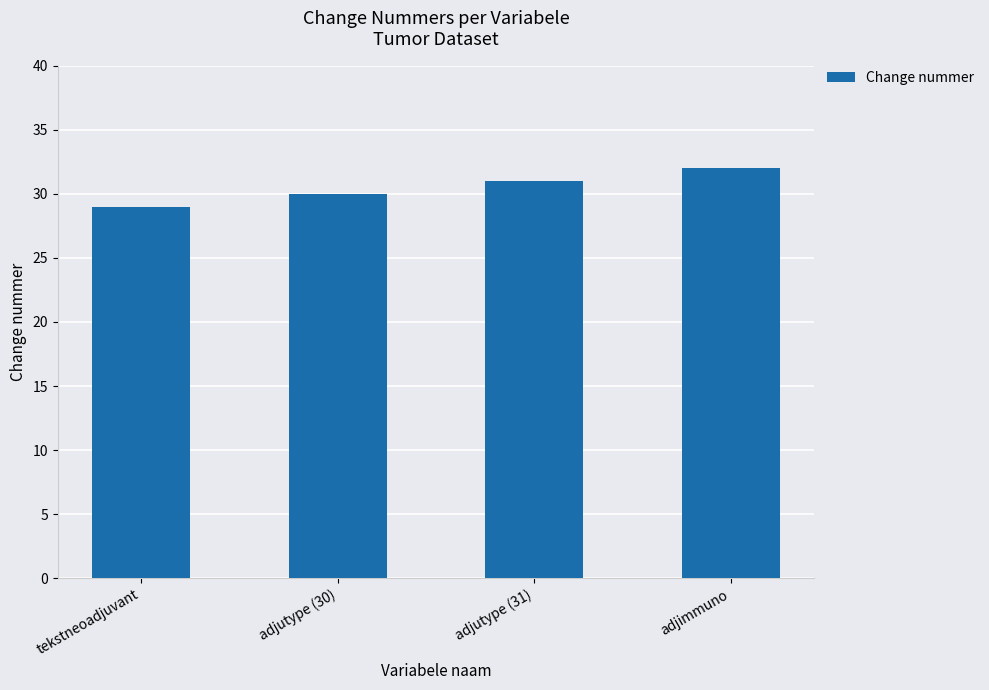

The chart shows a value of 39 at adjutype (30). True or false?

False